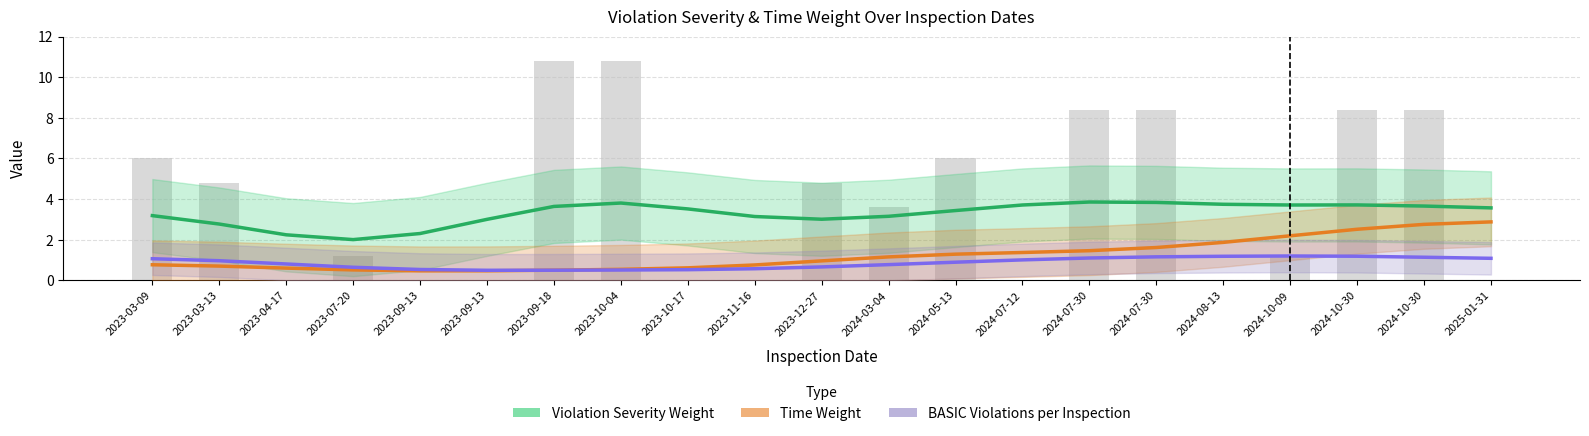

True or false: BASIC Violations per Inspection has a value of 1.1 at 2024-10-30.

True